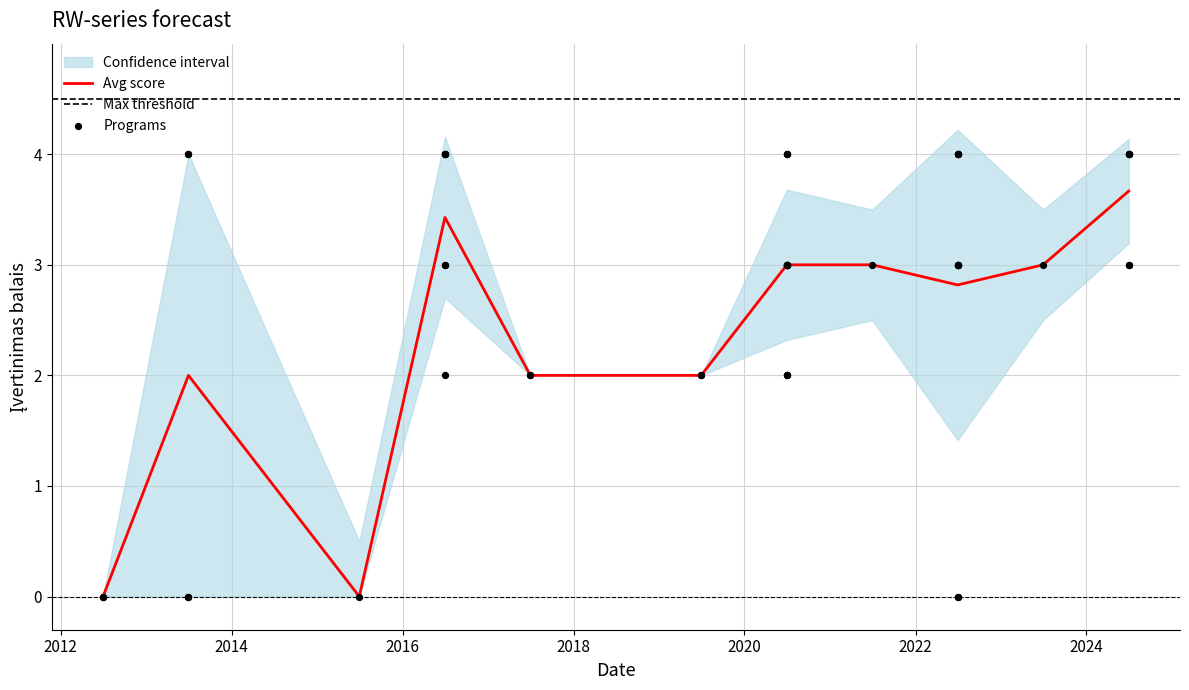

Which series reaches the minimum Y coordinate?

Avg Score